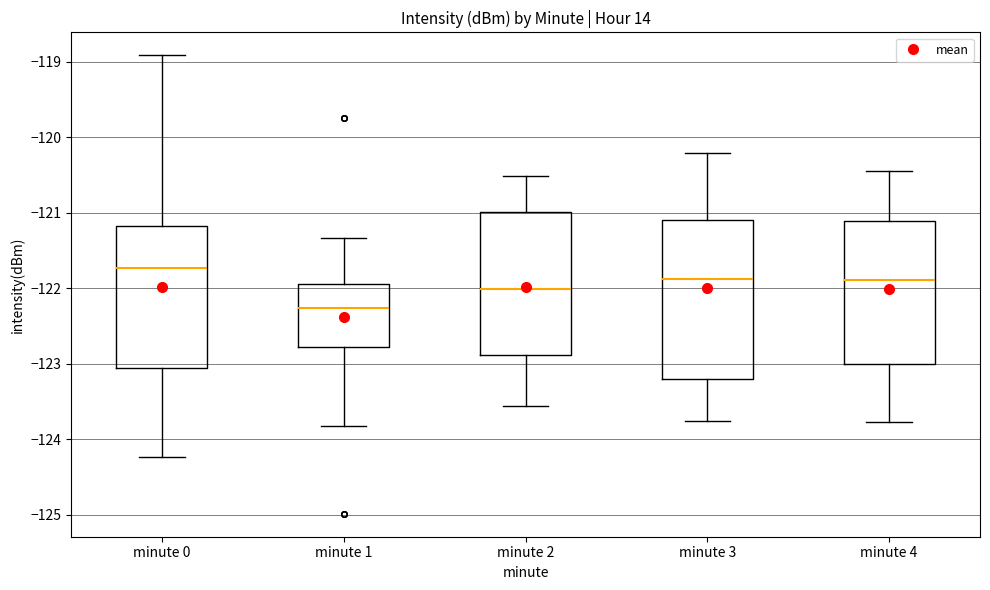

Which box is the tallest, from its lower edge to its upper edge?

minute 3